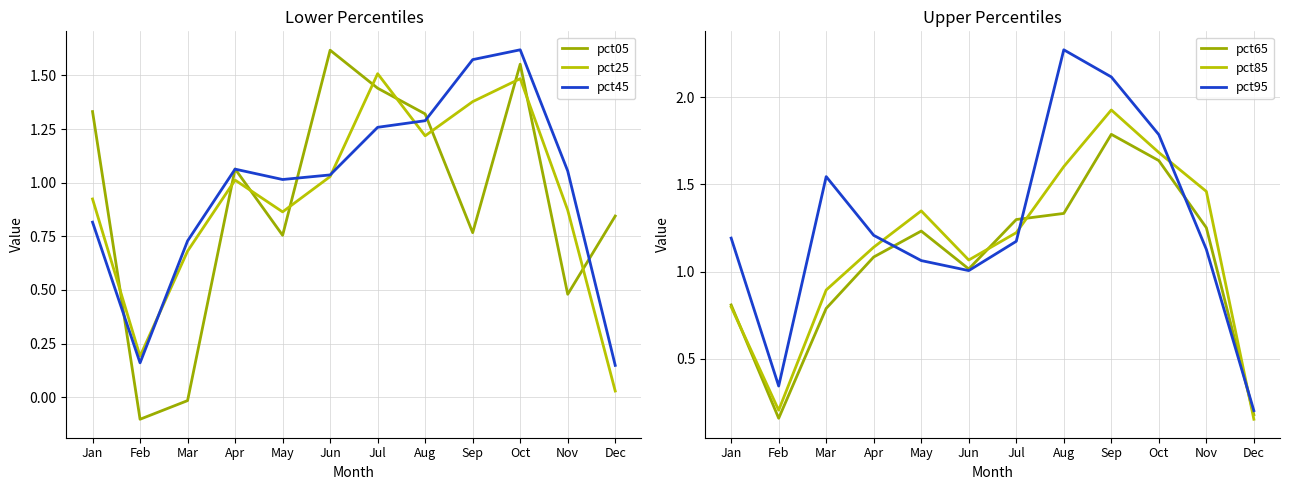

Which series has the largest range (max minus min)?

pct95